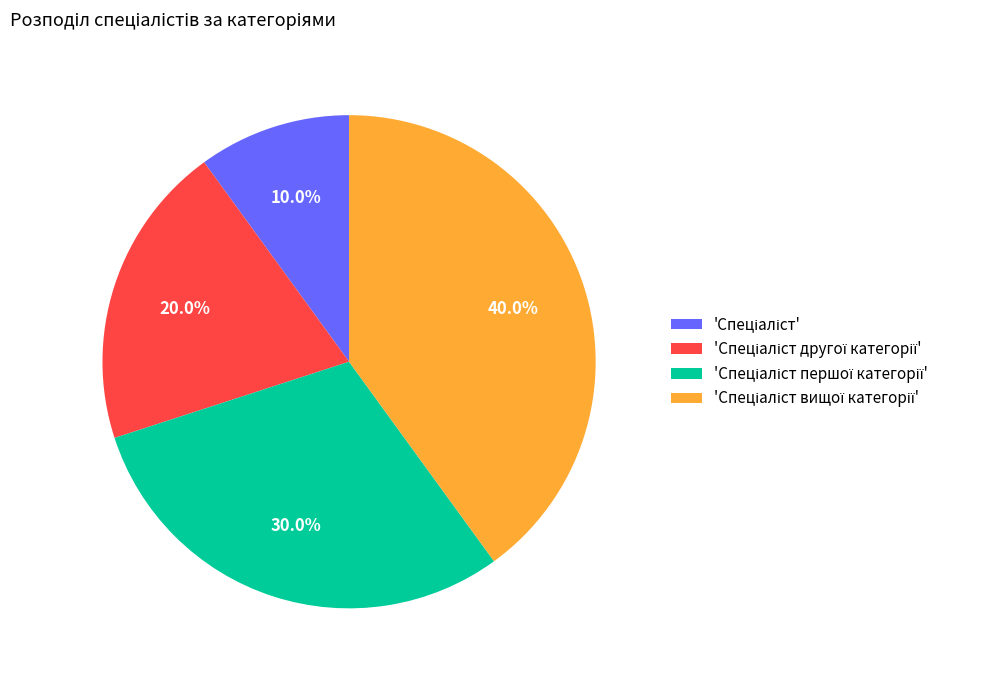

How many slices are in this pie chart?

4